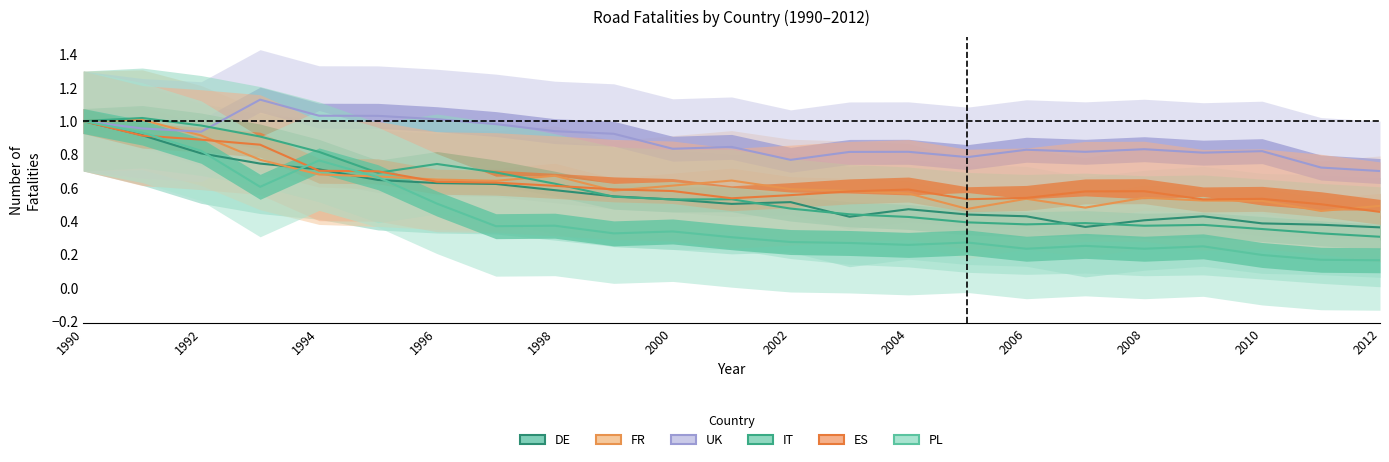

Which has a higher value, 2000 or 1996?

1996